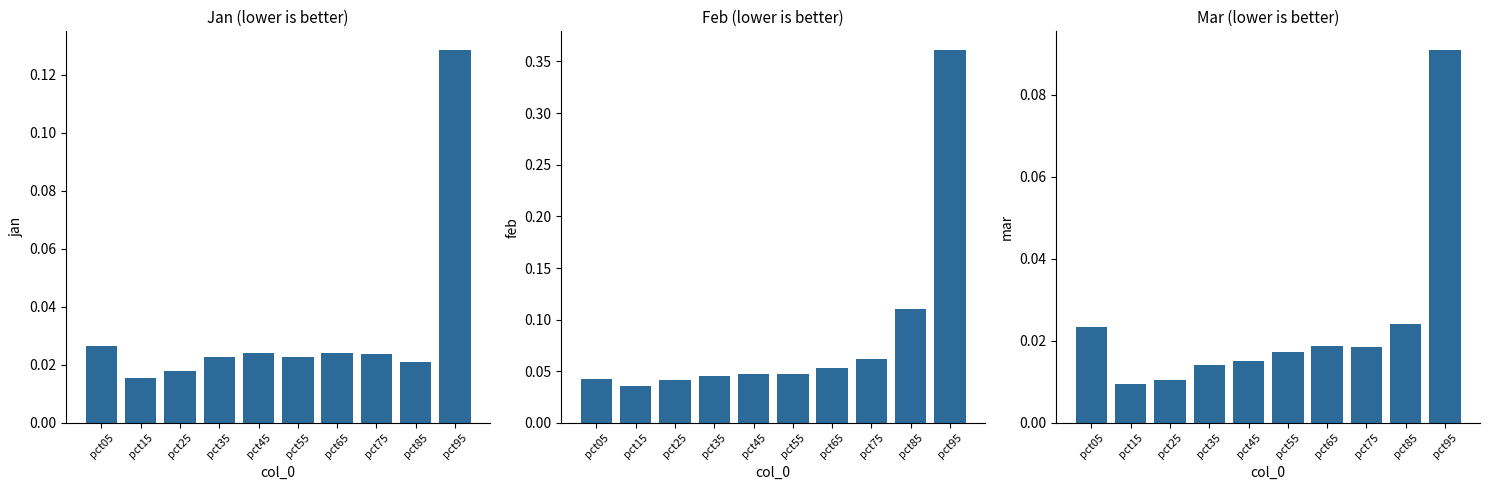

Which has a higher value, pct05 or pct85?

pct05